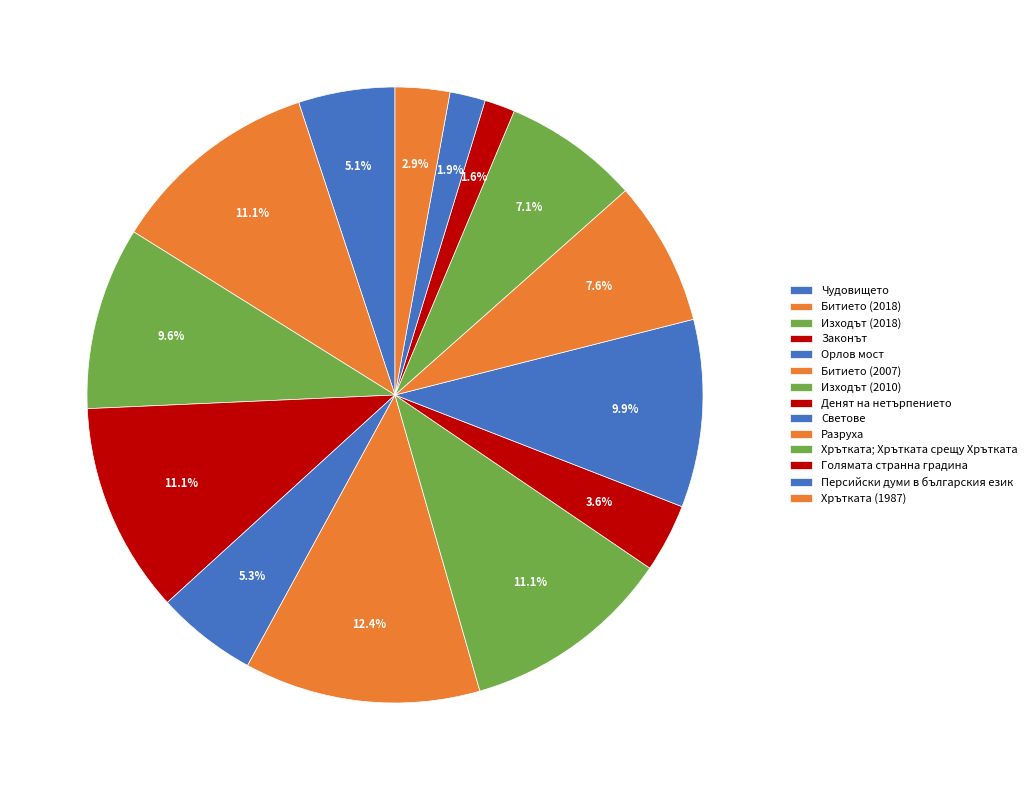

To the nearest percent, what is the combined percentage of Голямата странна градина and Светове?

11%